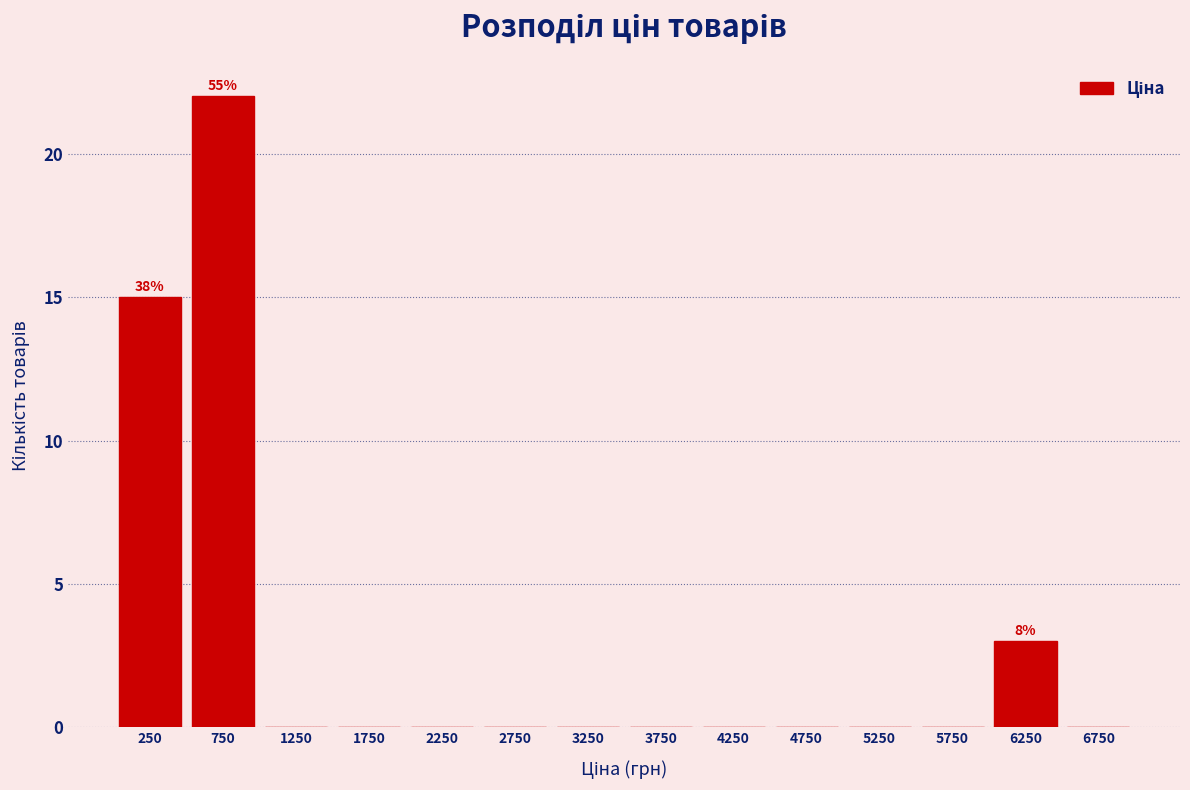

Over which range of the x-axis is the bar tallest?

500 to 1000